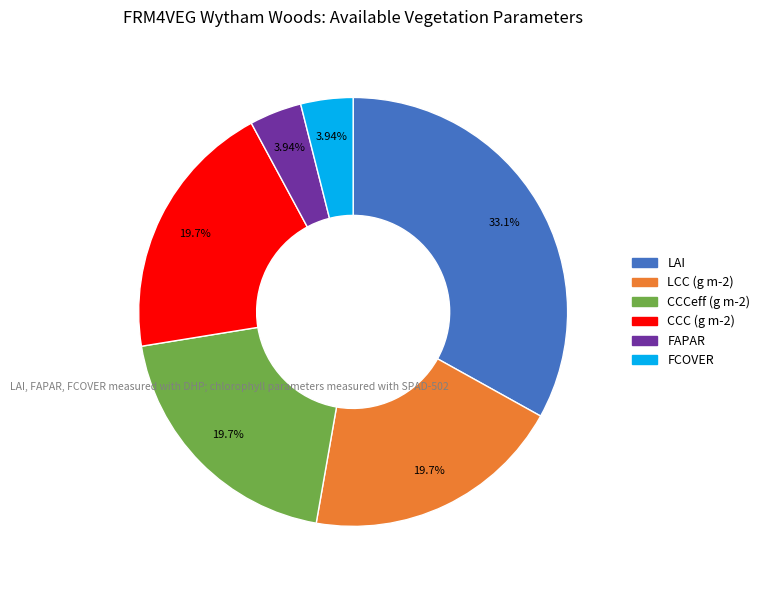

What portion of the pie excludes CCCeff (g m-2)?

80.3%